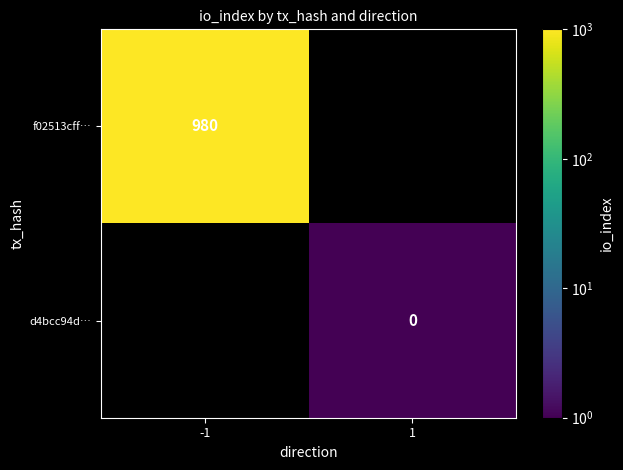

Is the value of d4bcc94d… at 1 greater than the value of f02513cff… at -1?

No